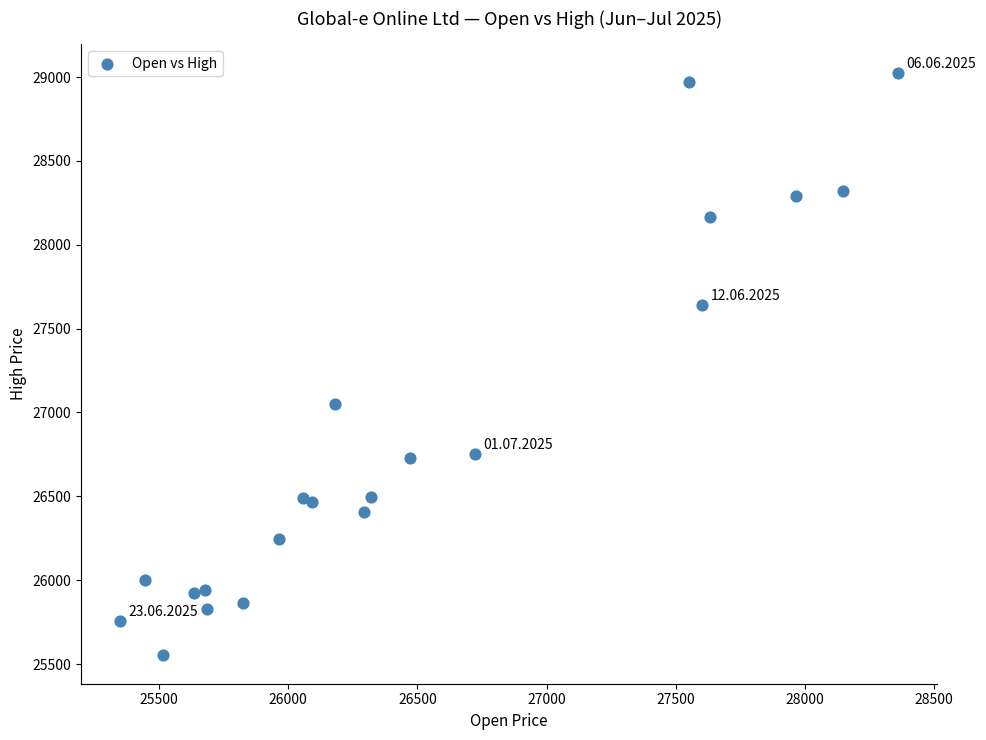

What Y value in the scatter plot is closest to 27289?

27052